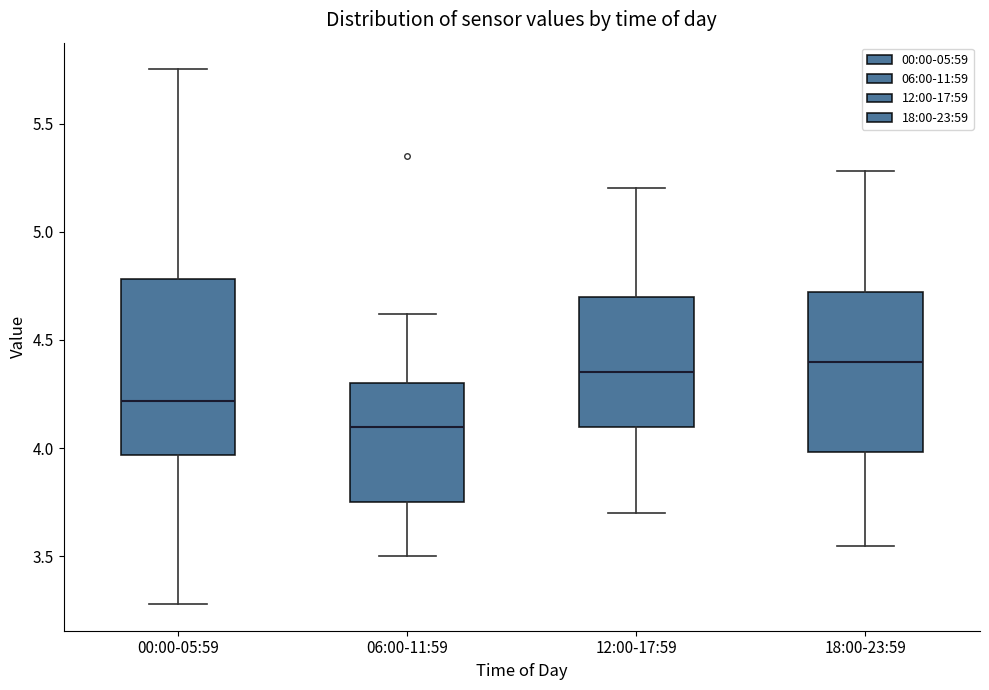

Reading left to right, read every box against the y-axis: the position of its median line, the range the box covers, and the ends of its whiskers. The values are not printed on the chart, so give them approximately, as read against the axis.

00:00-05:59: median 4.20, box 3.95 to 4.80, whiskers 3.30 to 5.75
06:00-11:59: median 4.10, box 3.75 to 4.30, whiskers 3.50 to 4.60
12:00-17:59: median 4.35, box 4.10 to 4.70, whiskers 3.70 to 5.20
18:00-23:59: median 4.40, box 4.00 to 4.70, whiskers 3.55 to 5.30